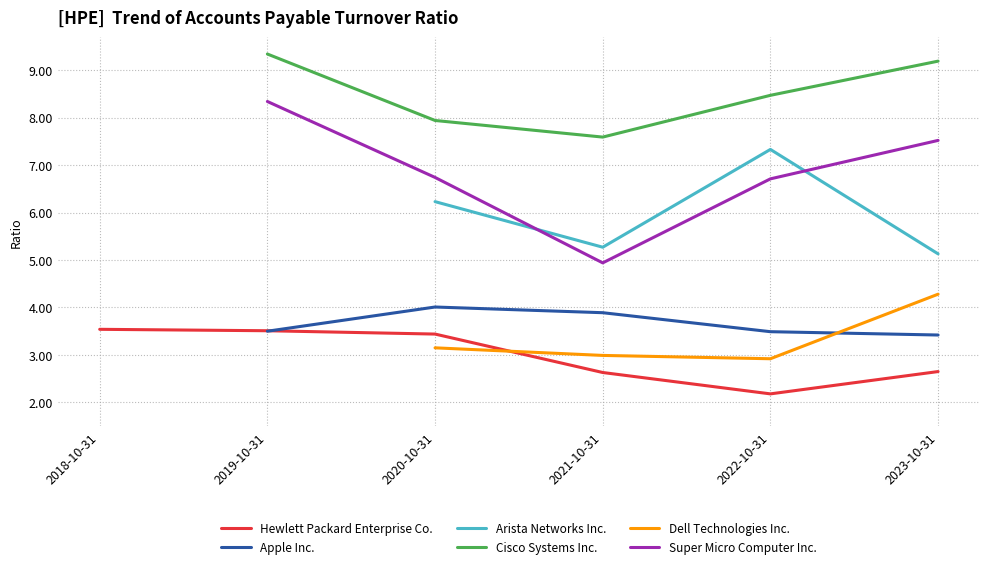

True or false: Cisco Systems Inc. and Super Micro Computer Inc. cross at least once.

False